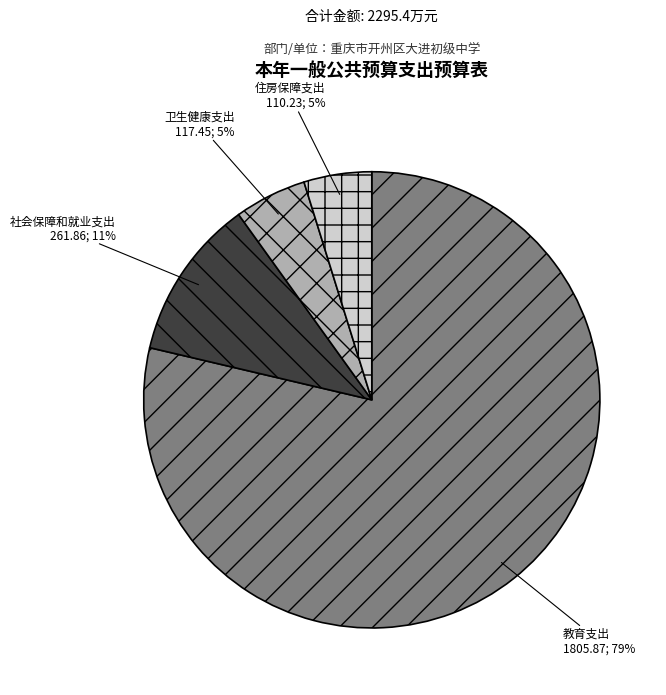

Count the number of slices in the pie.

4